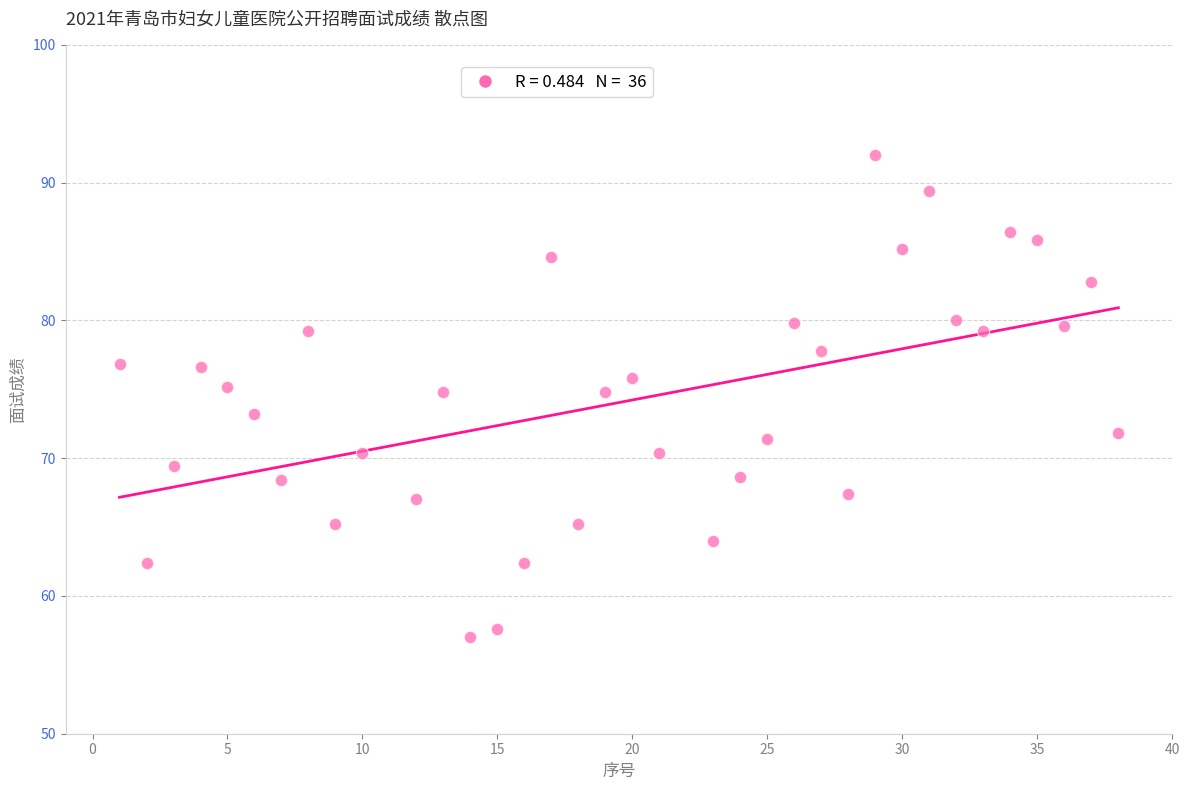

What is the range of X values (max minus min)?

37.0